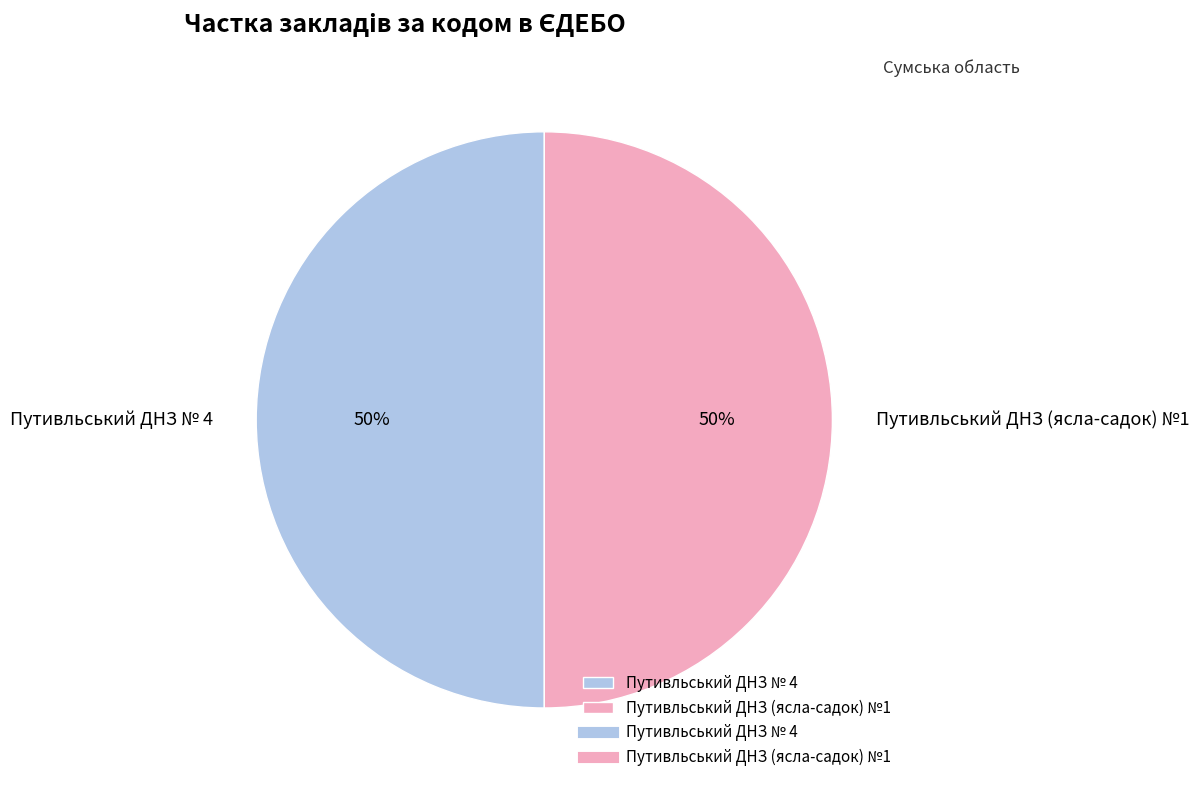

Approximately how many times larger is the value at Путивльський ДНЗ № 4 compared to Путивльський ДНЗ (ясла-садок) №1?

1.0